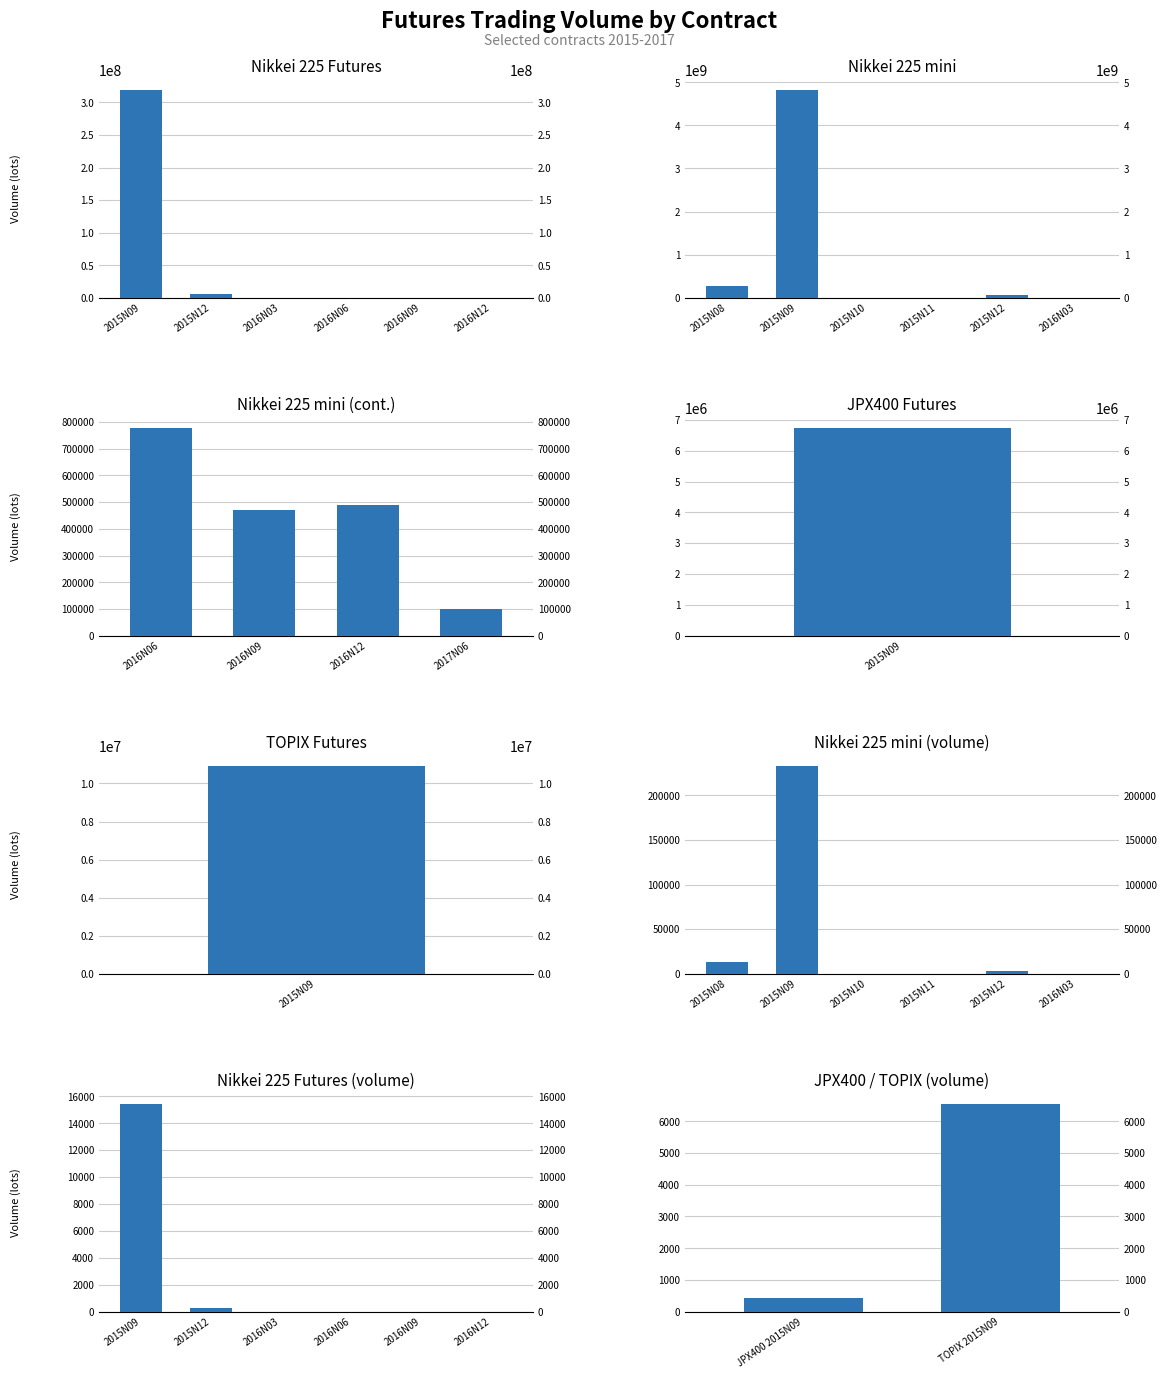

What is the difference between the second highest and minimum values in the Nikkei 225 mini series?

281285665